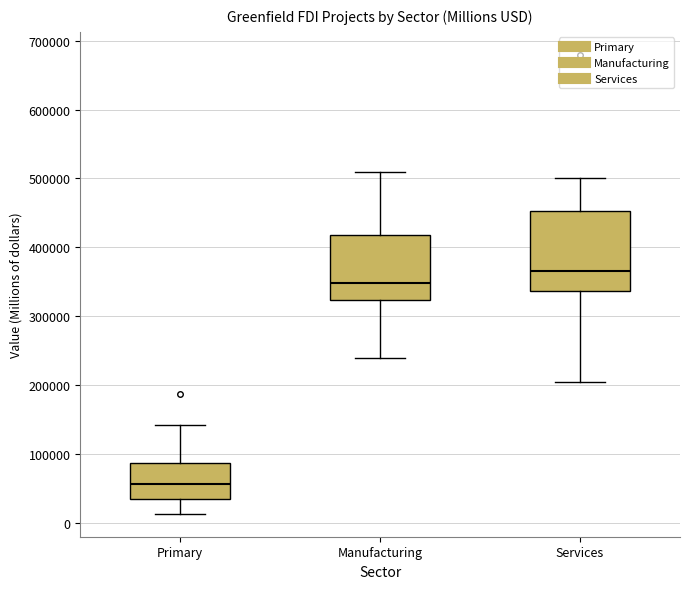

Reading left to right, transcribe this box plot: for each box, give where its median line is, the range the box spans, and where its two whiskers end, as read against the y-axis. The values are not printed on the chart, so give them approximately, as read against the axis.

Primary: median 60000, box 30000 to 90000, whiskers 10000 to 140000
Manufacturing: median 350000, box 320000 to 420000, whiskers 240000 to 510000
Services: median 370000, box 340000 to 450000, whiskers 200000 to 500000